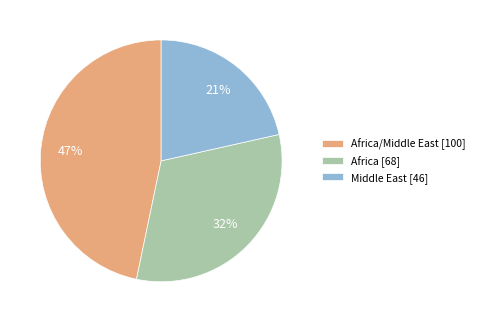

Count the number of slices in the pie.

3